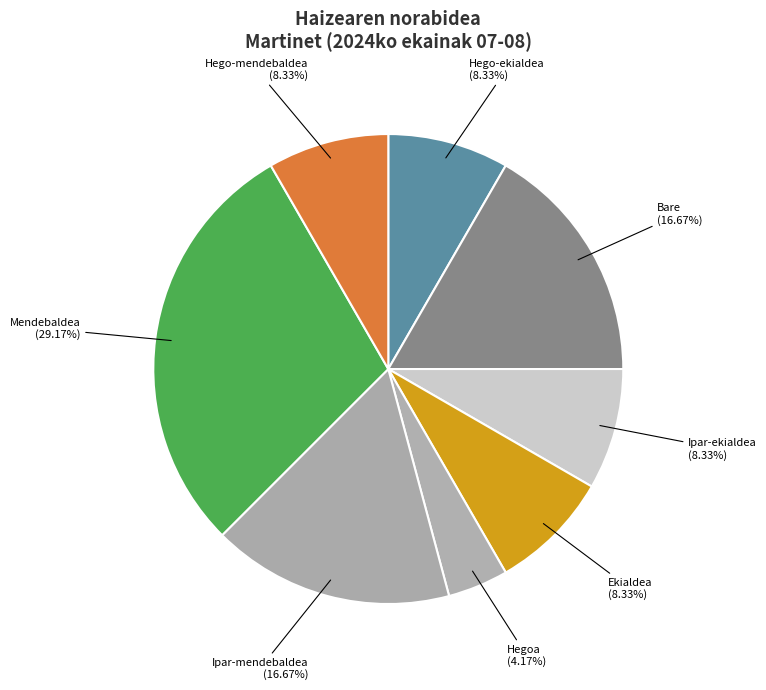

What is the largest slice in the pie chart?

Mendebaldea